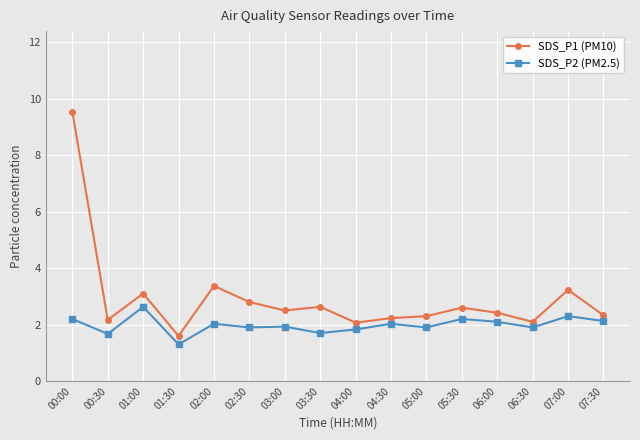

What is the difference between the second highest and minimum values in the SDS_P2 (PM2.5) series?

1.0